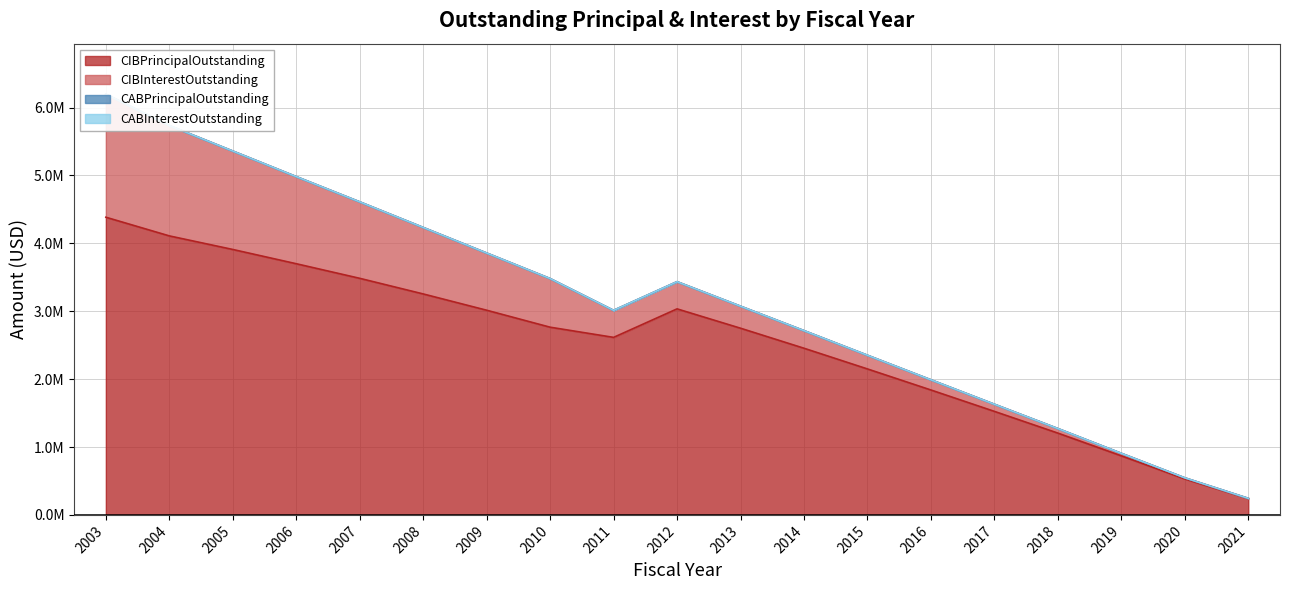

Does the chart have visible grid lines?

Yes